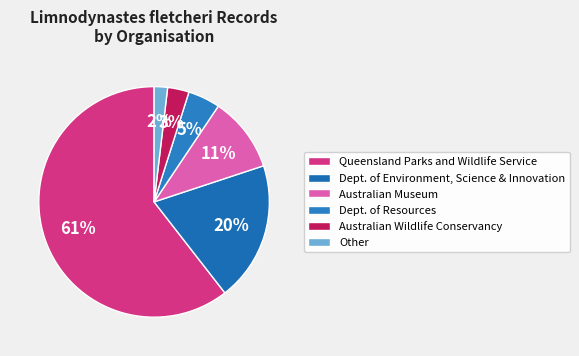

Rank the categories by value from lowest to highest.

Other, Australian Wildlife Conservancy, Dept. of Resources, Australian Museum, Dept. of Environment, Science & Innovation, Queensland Parks and Wildlife Service